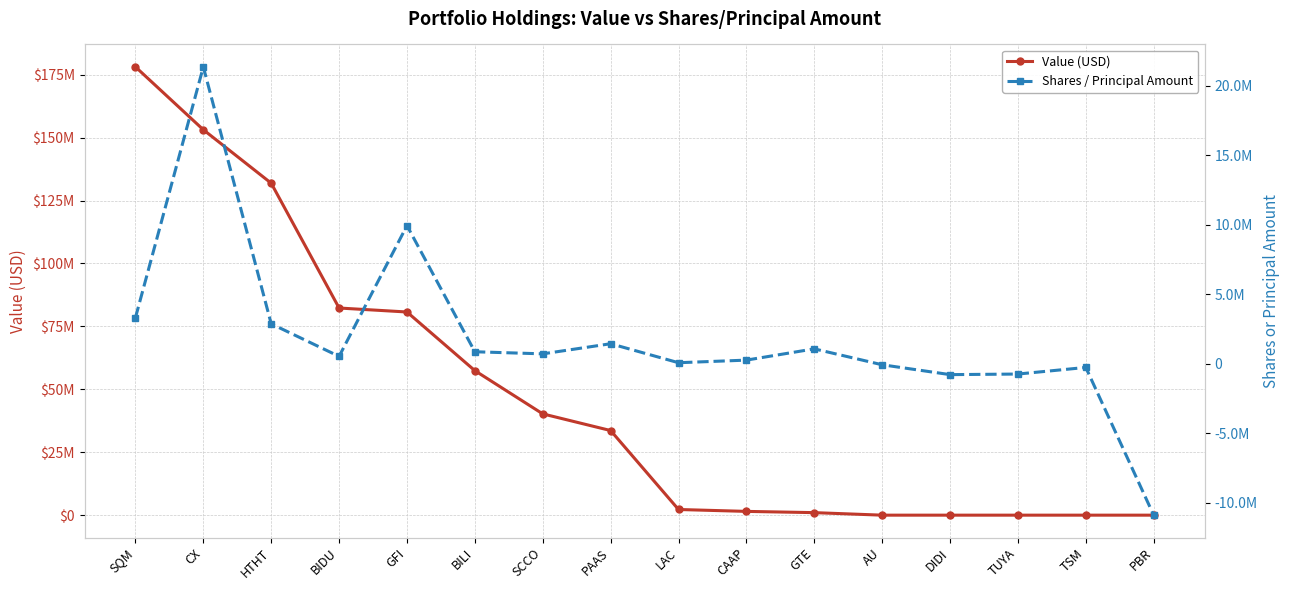

True or false: Shares / Principal Amount has a value of 9940037 at GFI.

True